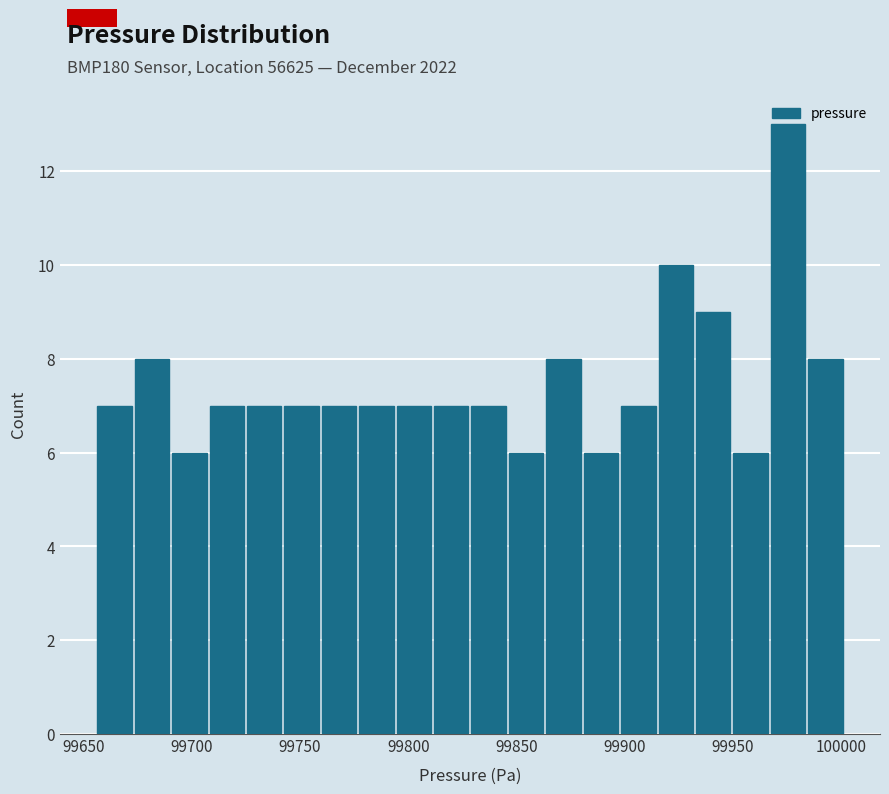

Read against the x-axis, roughly where is the centre of the tallest bar?

99975